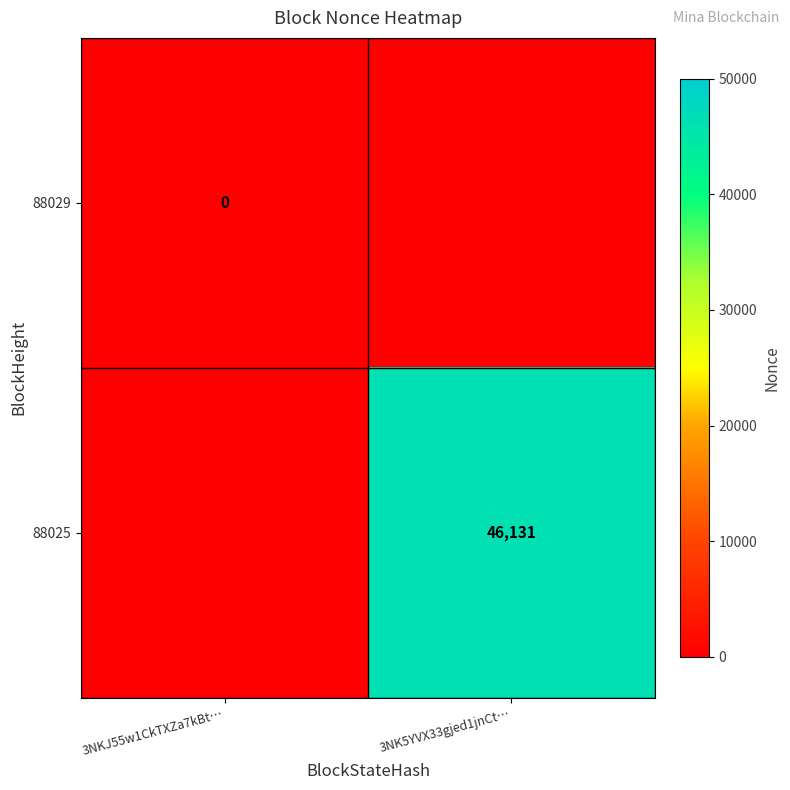

Is the value of 88029 at 3NKJ55w1CkTXZa7kBt… greater than the value of 88025 at 3NK5YVX33gjed1jnCt…?

No